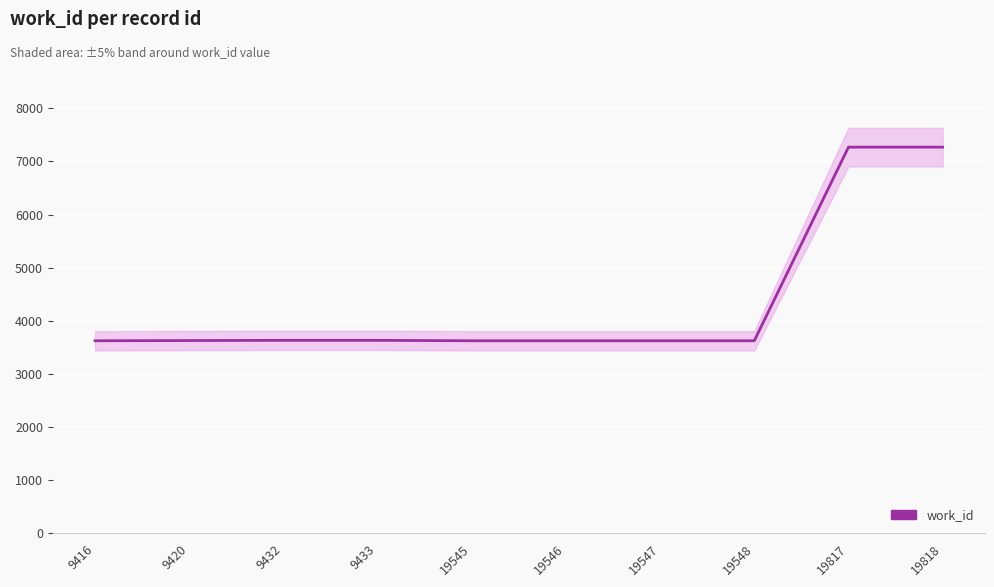

Which category has the lowest value across all series?

9416